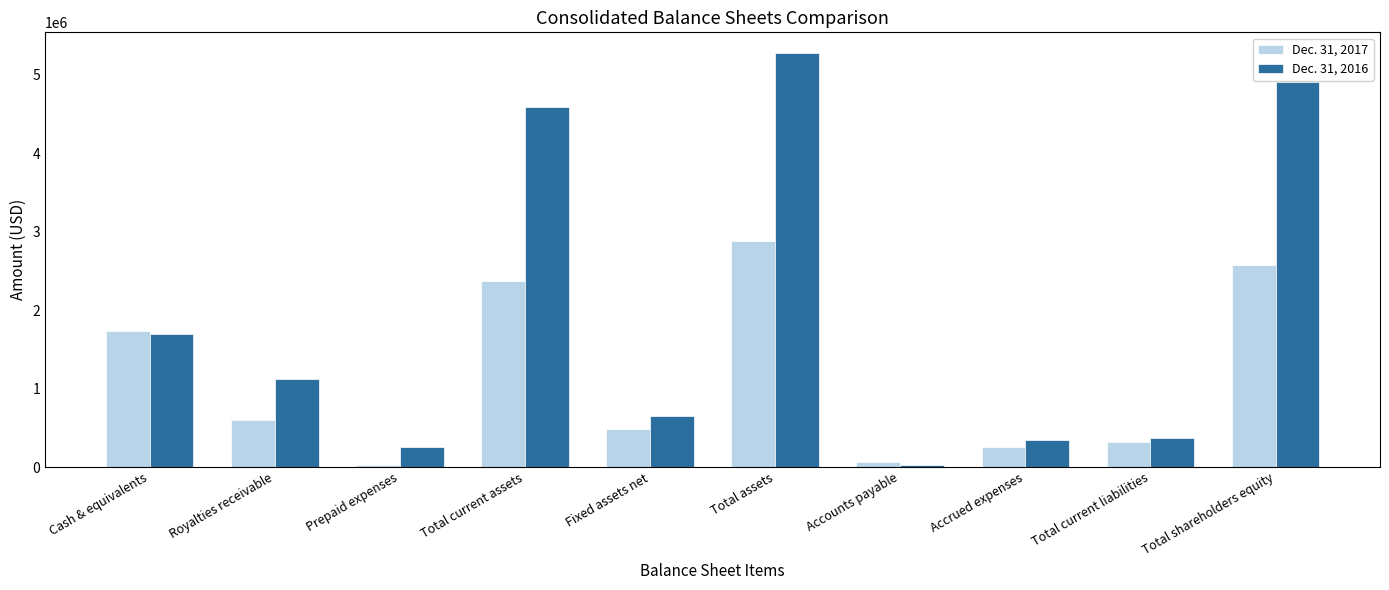

What is the difference between the Dec. 31, 2016 values at Total current liabilities and Total current assets?

4219704